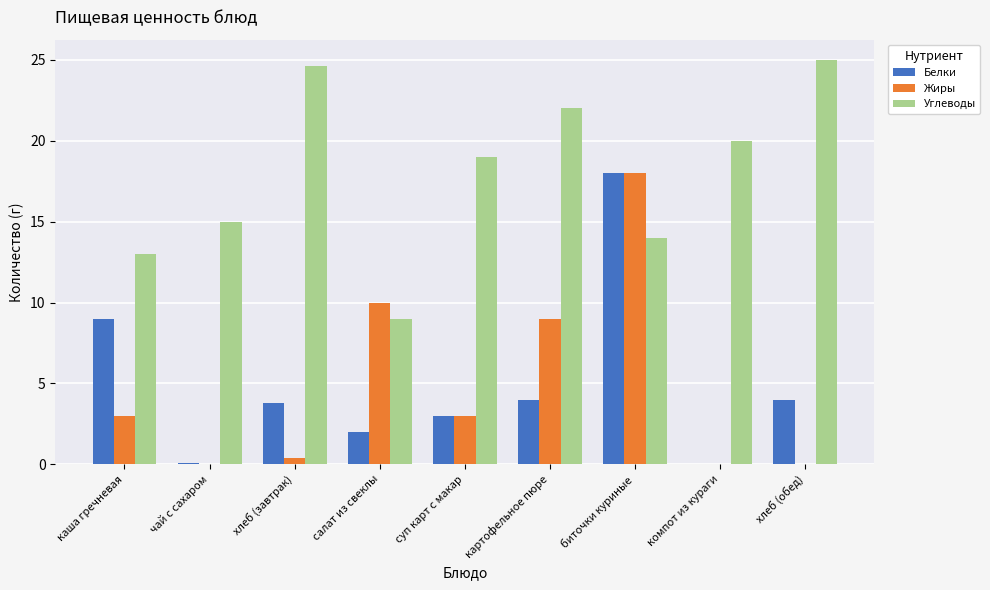

The value of Жиры at каша гречневая is 4.9. True or false?

False